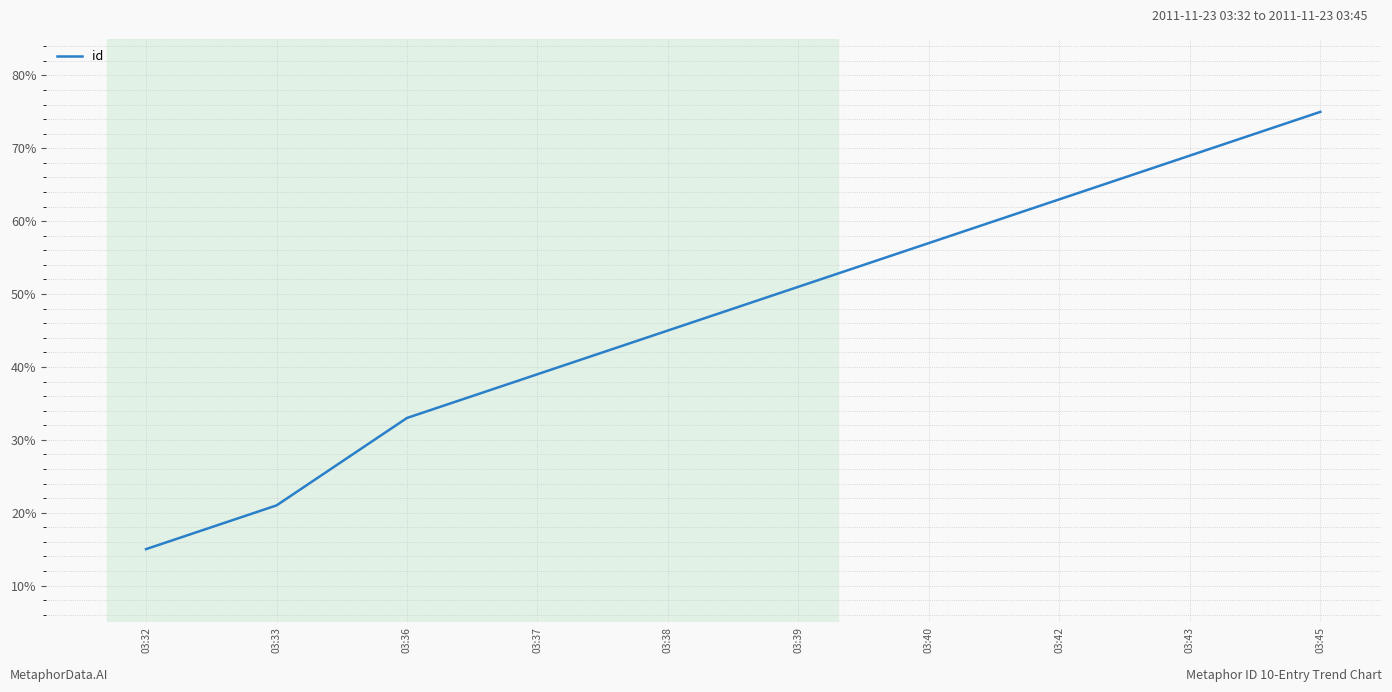

How many values are between 33 and 63?

6